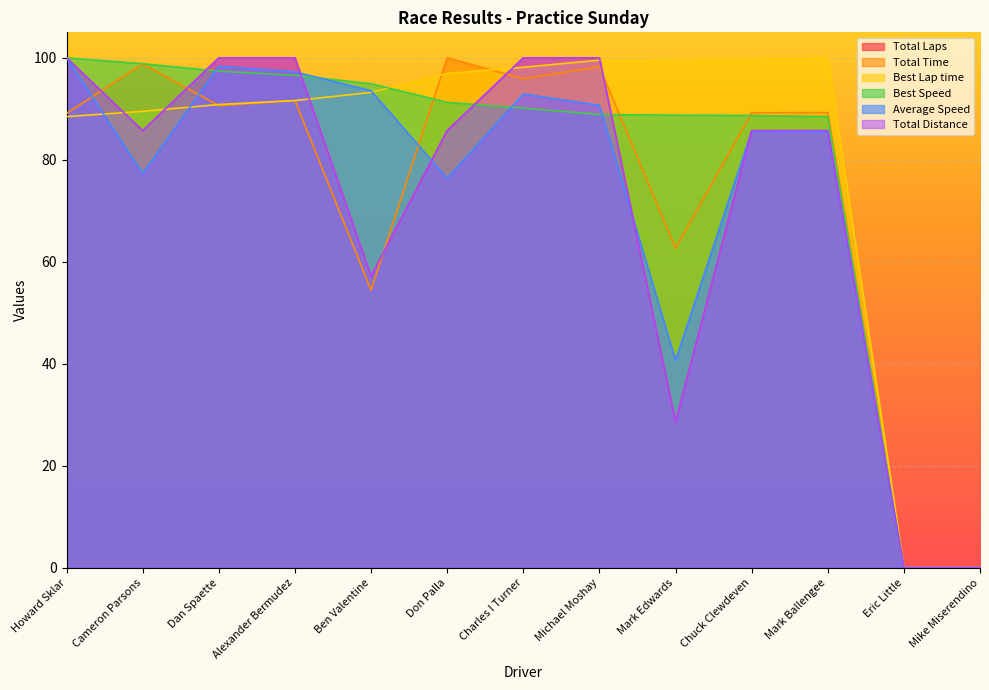

Between Don Palla and Michael Moshay, which series saw the biggest shift?

Average Speed